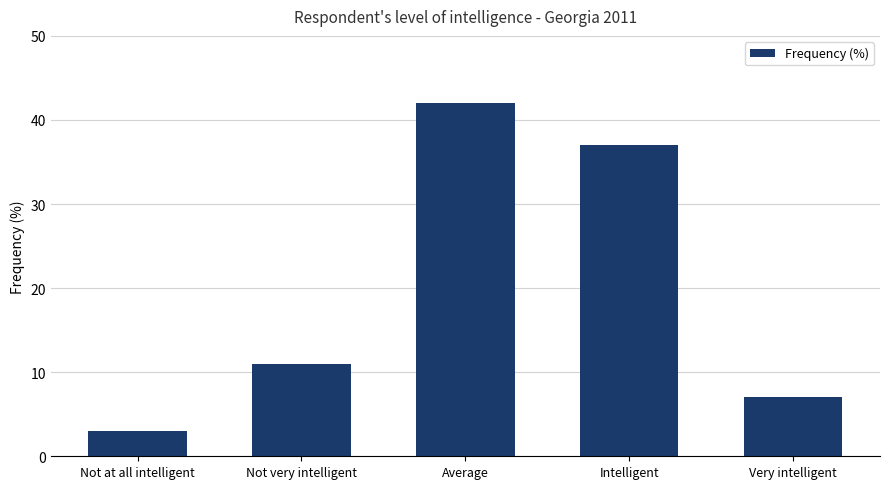

Does the chart contain stacked bars?

No